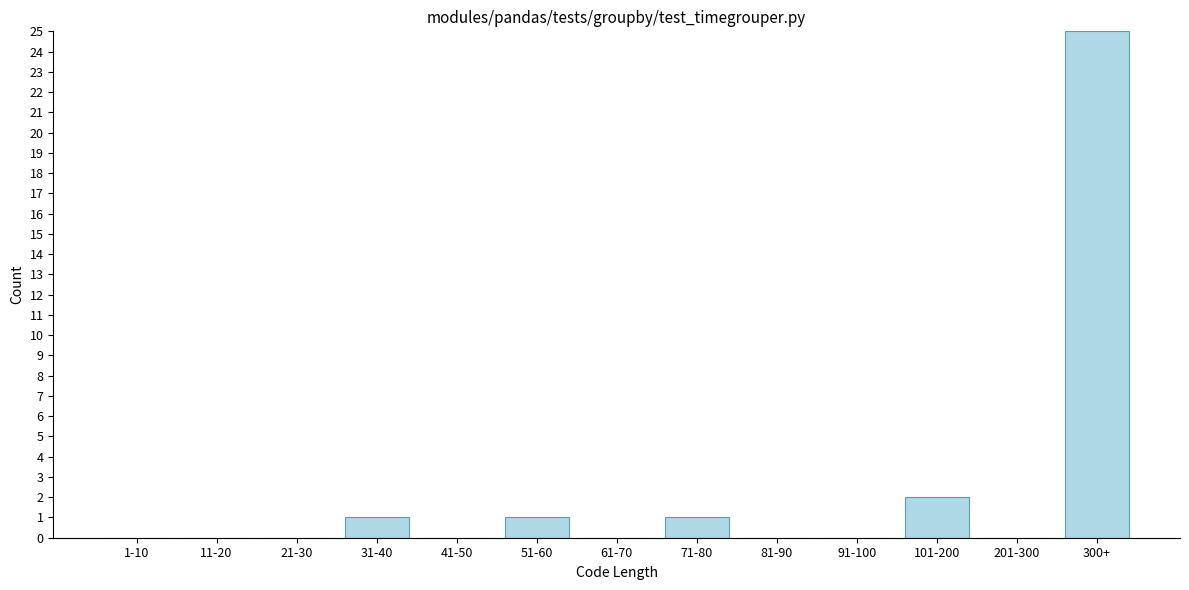

Reading right to left, what are all the values shown in this chart?

300+=25	201-300=0	101-200=2	91-100=0	81-90=0	71-80=1	61-70=0	51-60=1	41-50=0	31-40=1	21-30=0	11-20=0	1-10=0